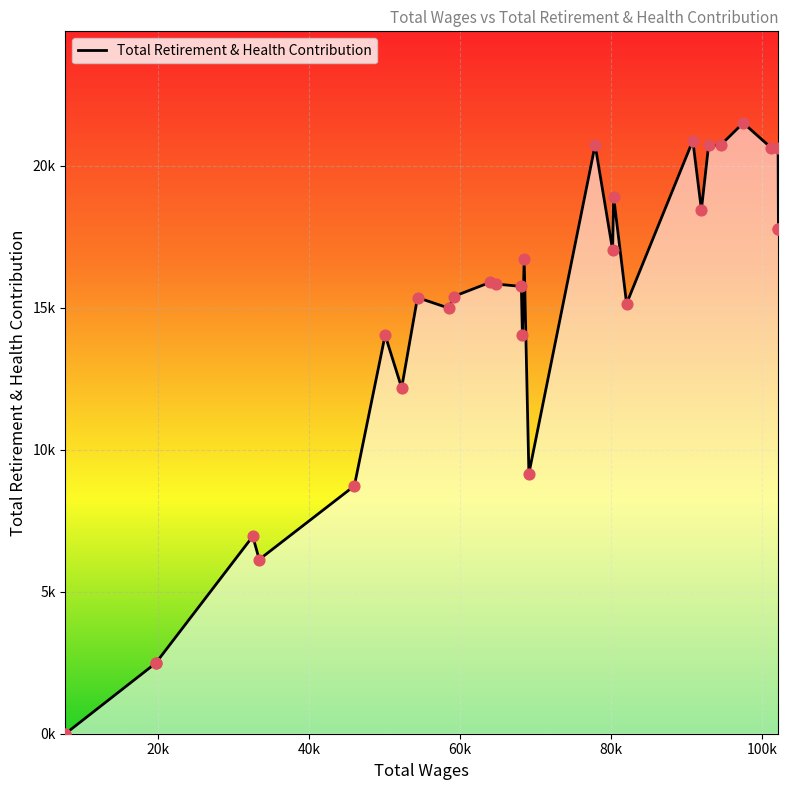

What is the change in value from 92875.0 to 50101.0?

-6684